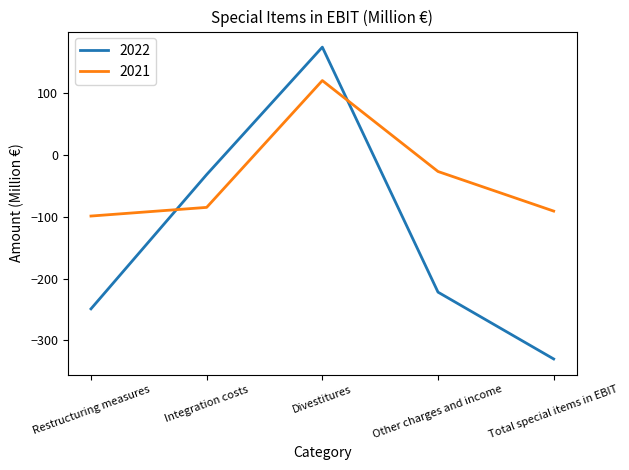

Reading left to right, what are all the values shown in this chart?

2022: -249	-32	174	-222	-330
2021: -99	-85	120	-27	-91